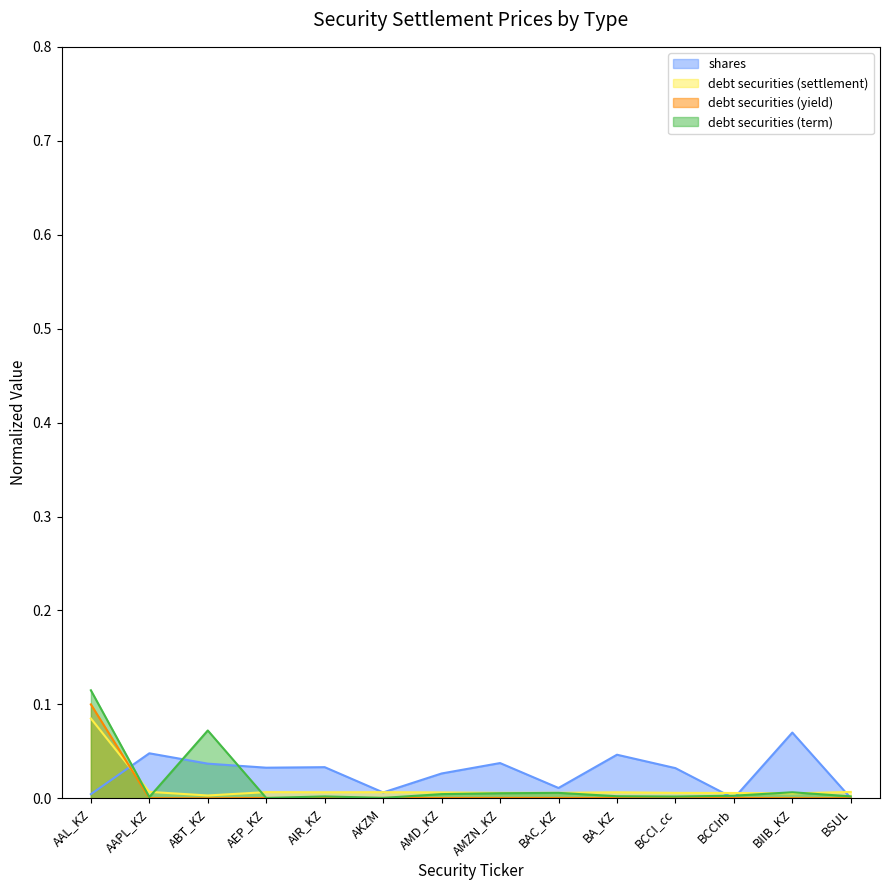

True or false: debt securities (term) has a value of 0.0 at BIIB_KZ.

True